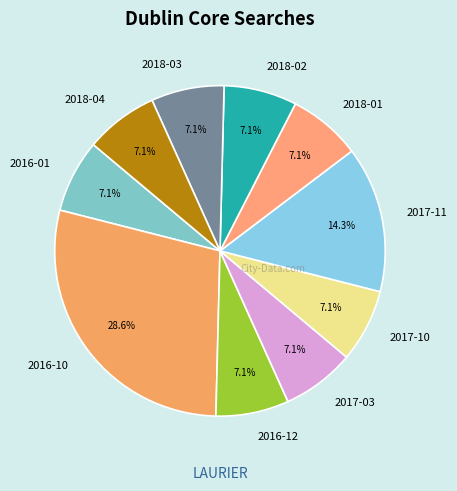

How many segments does this pie chart have?

10